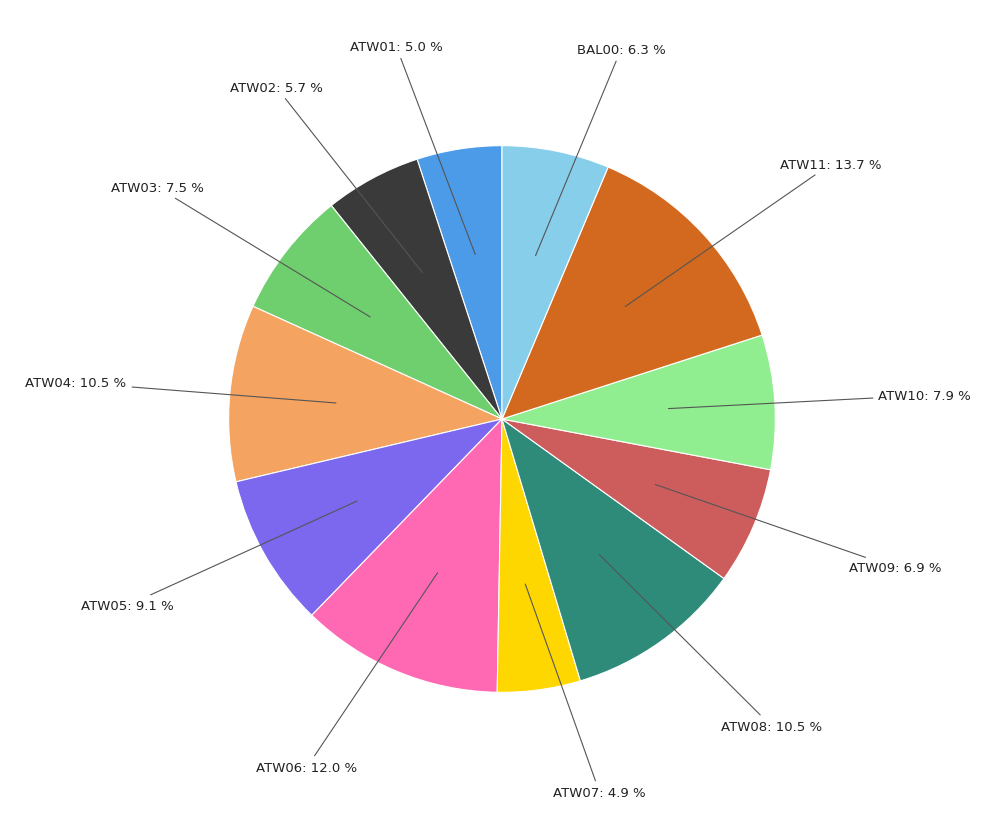

Is there a majority slice in this chart?

No